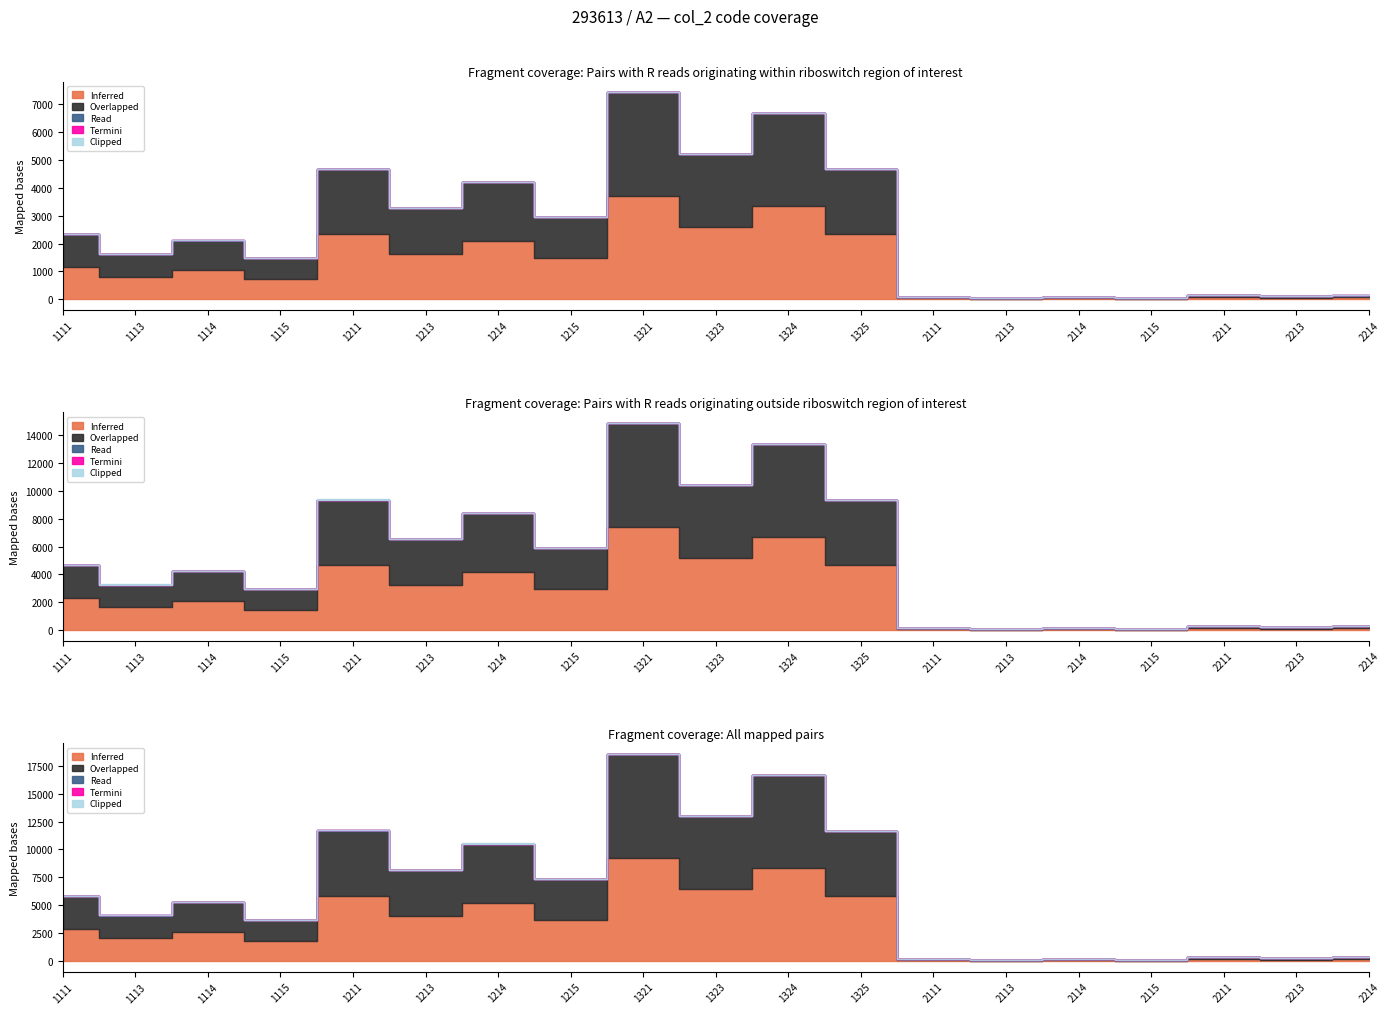

The Termini series shows 1 at 1211. True or false?

False